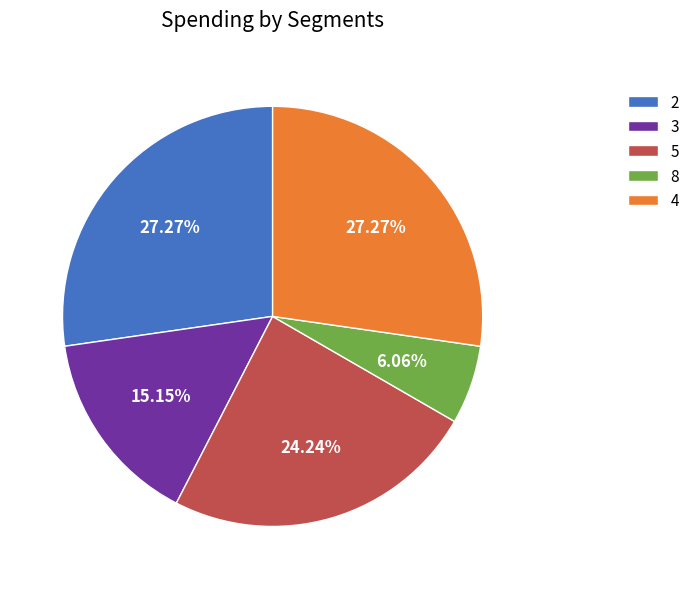

To the nearest percent, what is the average slice percentage?

20%